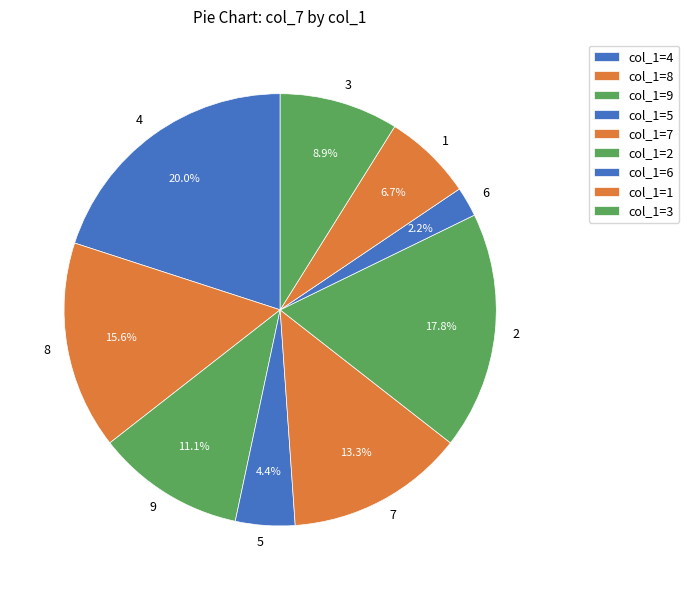

To the nearest percent, what is the average slice percentage?

11%